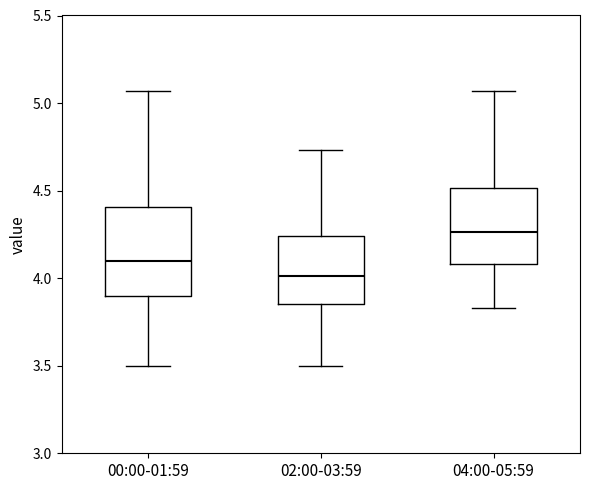

Which box's median line is the highest?

04:00-05:59